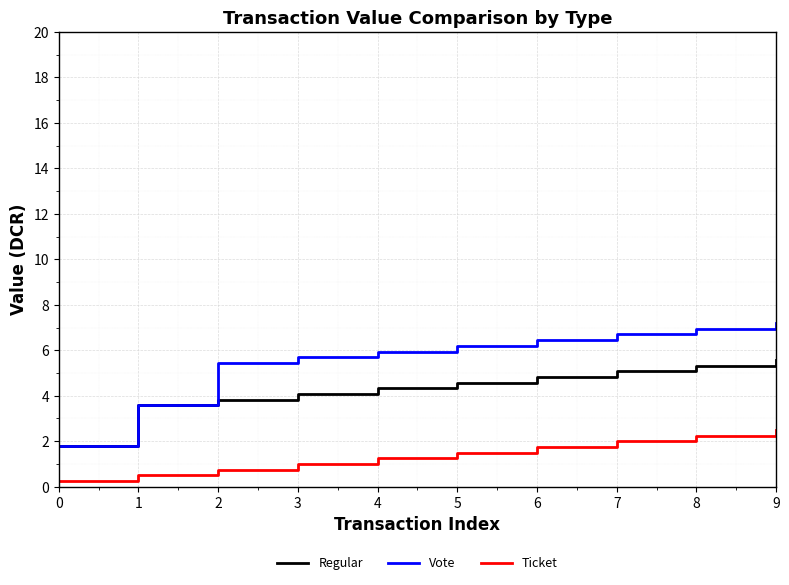

What is the difference between the Regular values at 1 and 9?

2.0